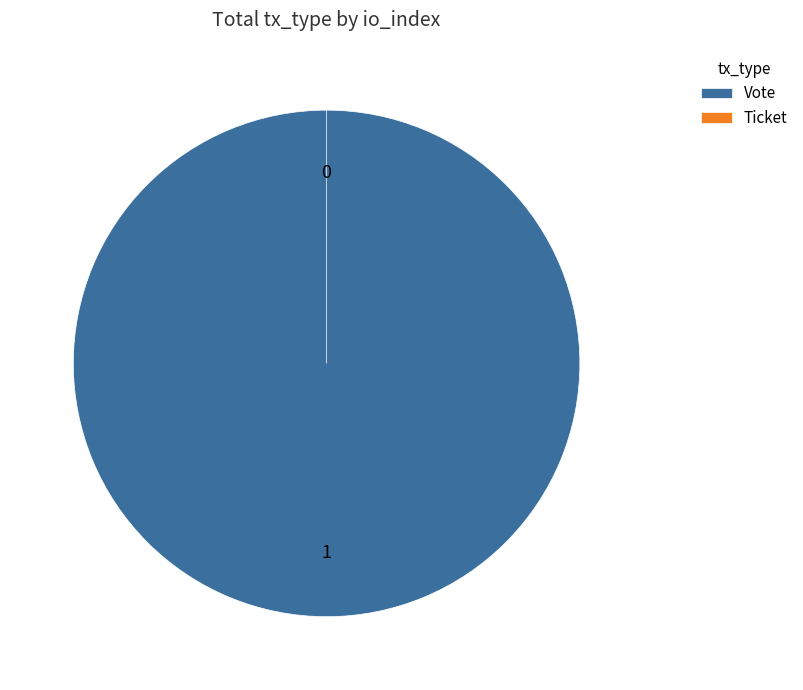

Do Vote and Ticket together represent more than half of the pie?

Yes